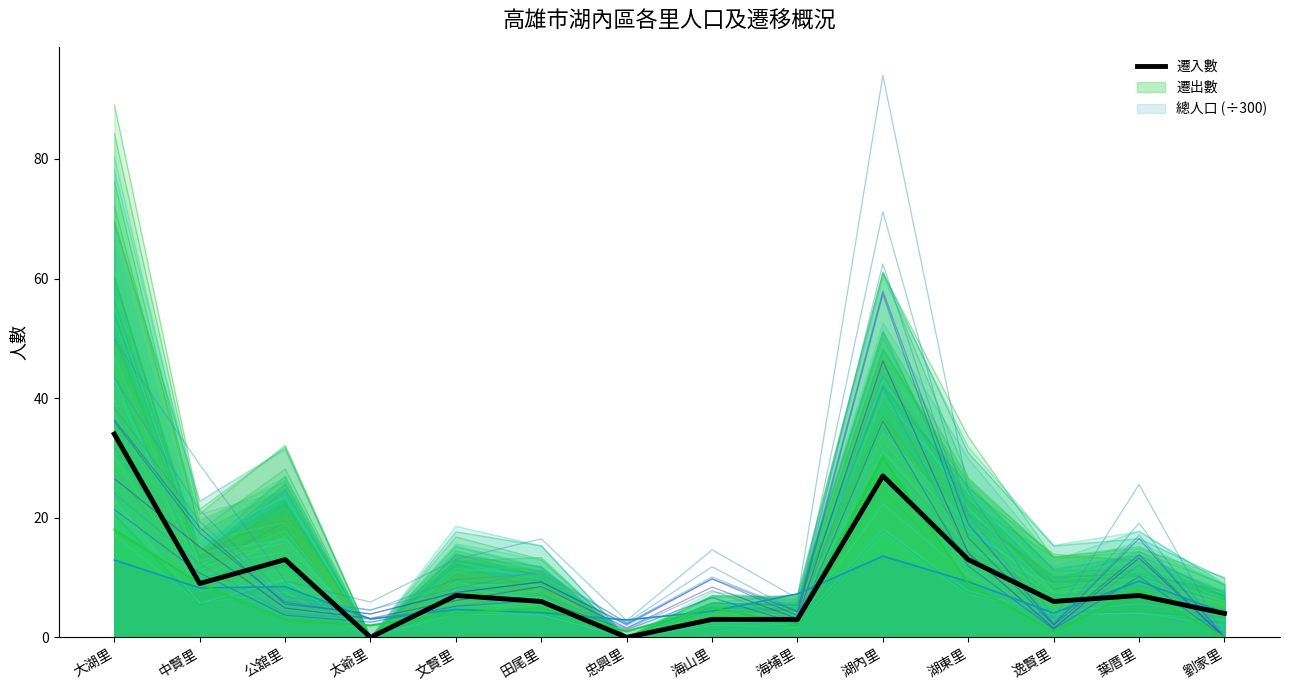

Approximately how many times larger is the value at 逸賢里 compared to 海埔里?

2.0